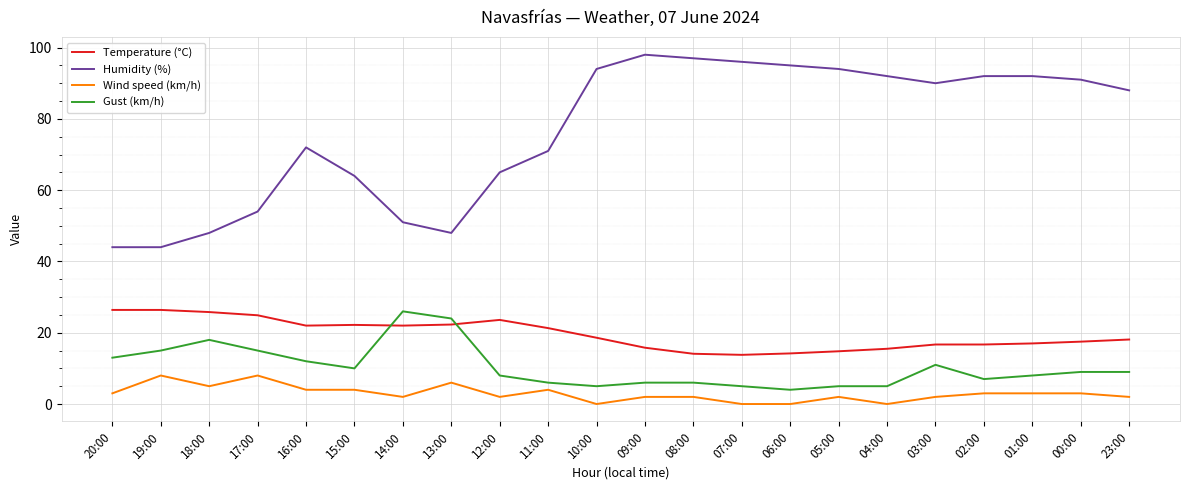

How many lines are shown in the chart?

4